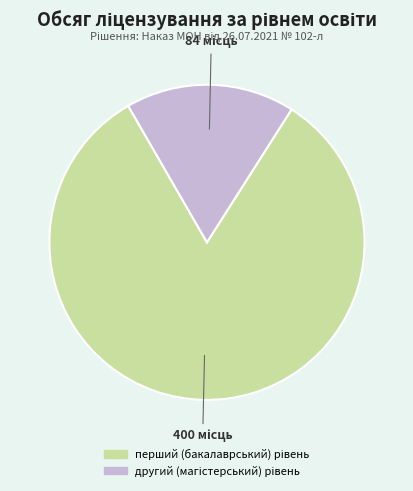

Is there a majority slice in this chart?

Yes